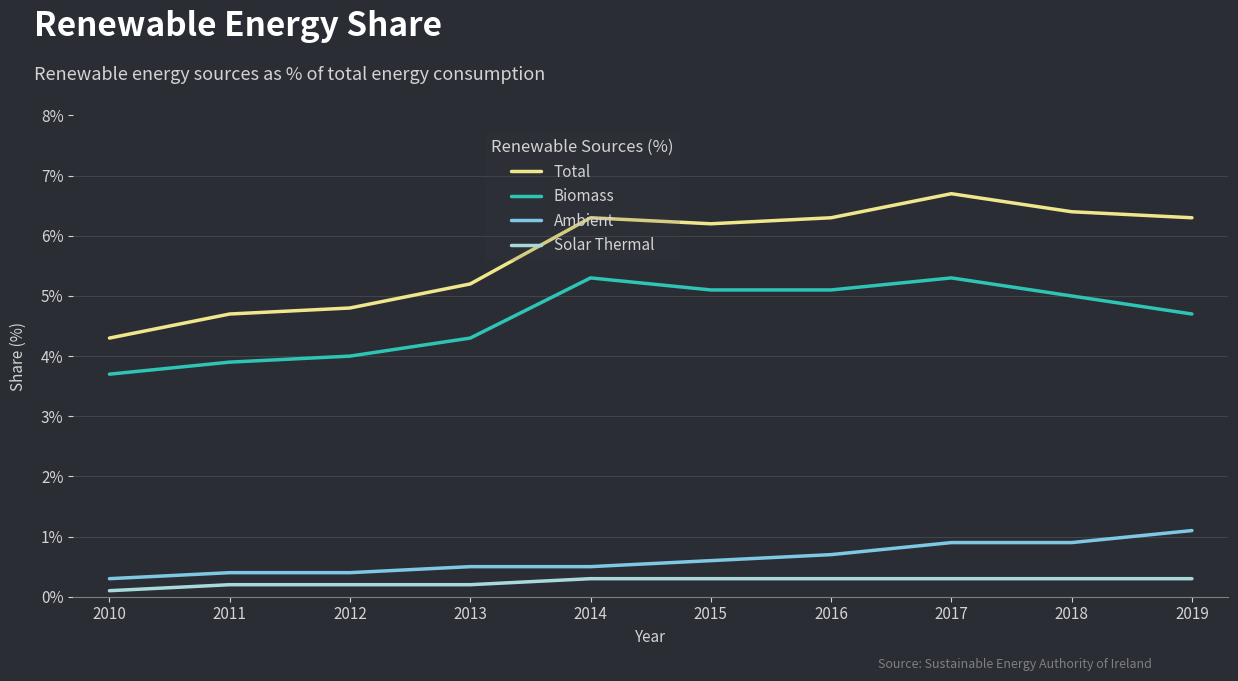

What is the difference between the Ambient values at 2011 and 2017?

0.5